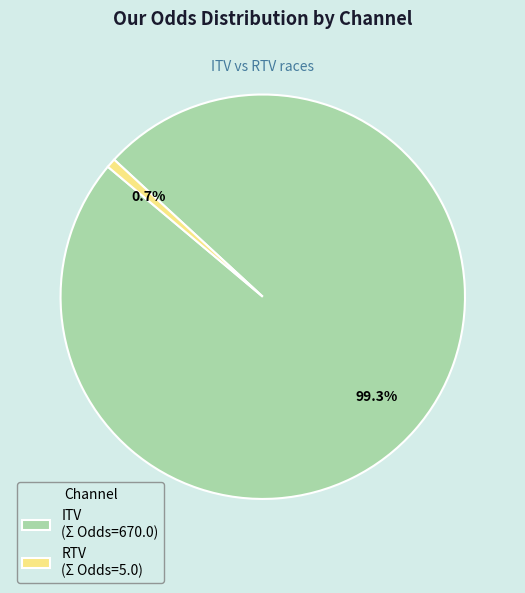

How much of the chart is everything except ITV (Σ Odds=670.0)?

0.7%